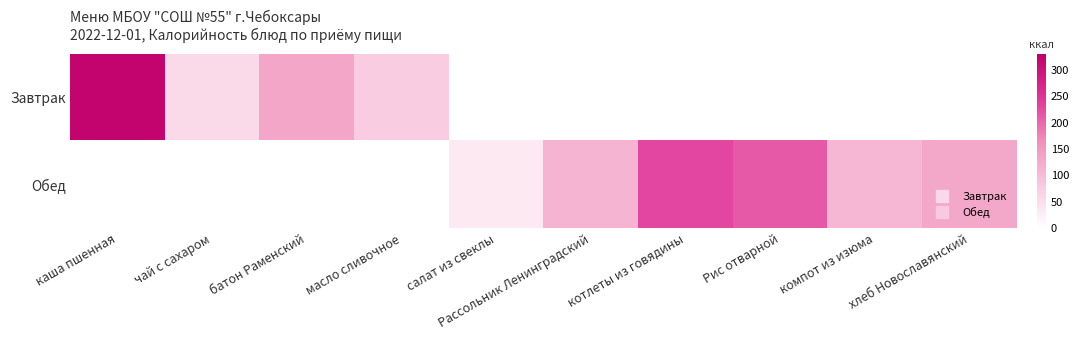

How many distinct data groups are displayed?

2